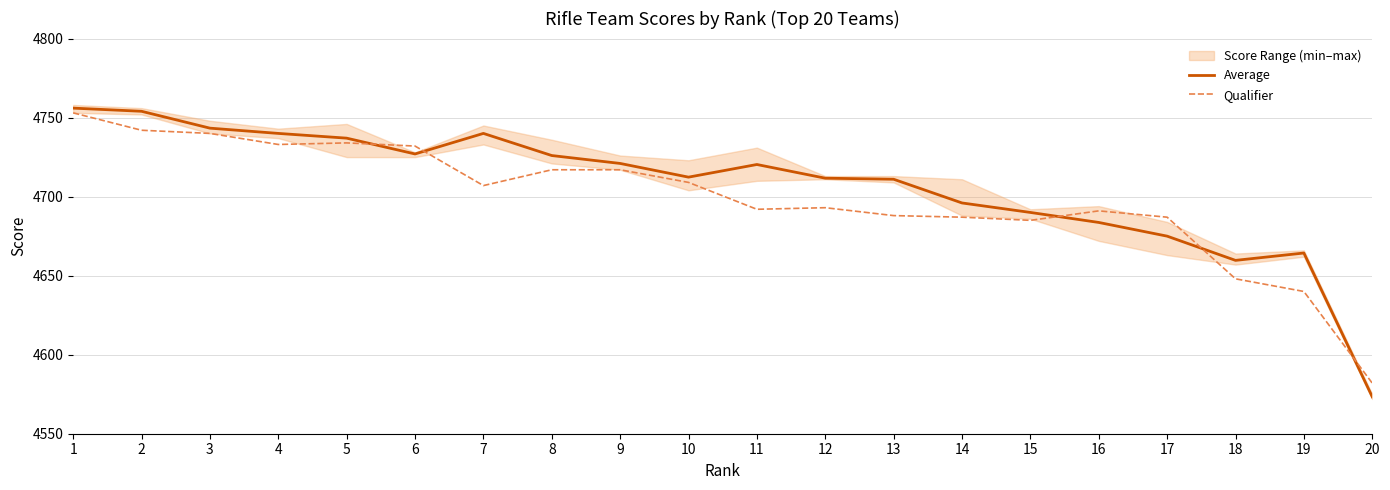

The value of Average at 4 is 7586.9. True or false?

False